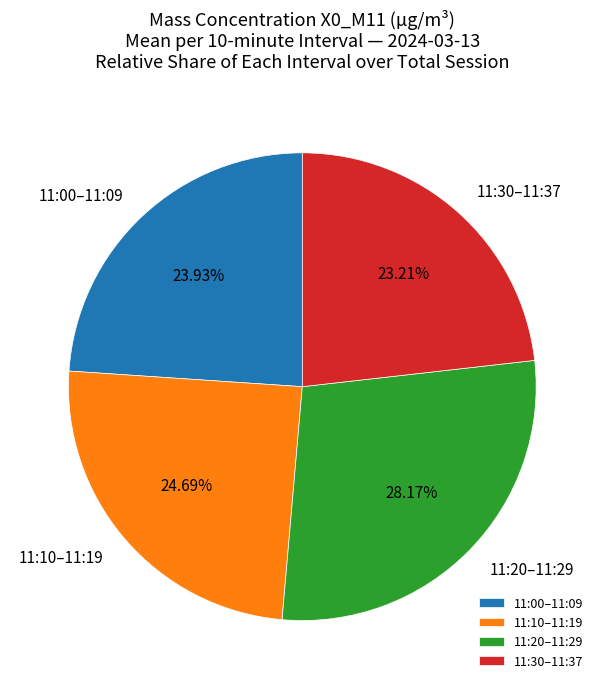

Rank the categories by value from lowest to highest.

11:30–11:37, 11:00–11:09, 11:10–11:19, 11:20–11:29